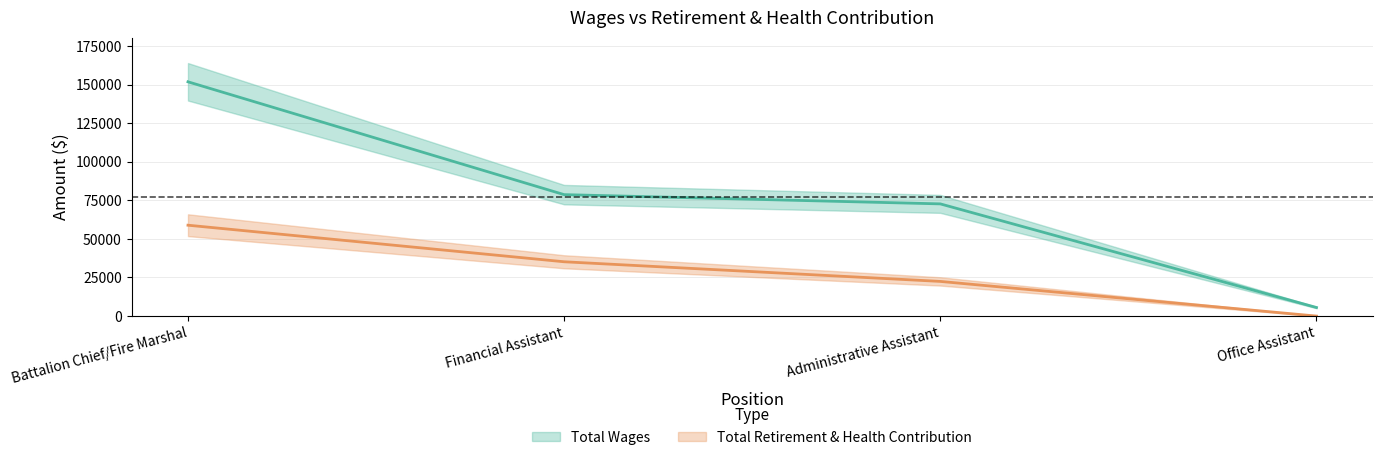

Reading left to right, transcribe all the data shown in this chart.

Total Wages: Battalion Chief/Fire Marshal=151832	Financial Assistant=78703	Administrative Assistant=72713	Office Assistant=5550
Total Retirement & Health Contribution: Battalion Chief/Fire Marshal=58892	Financial Assistant=35194	Administrative Assistant=22461	Office Assistant=0